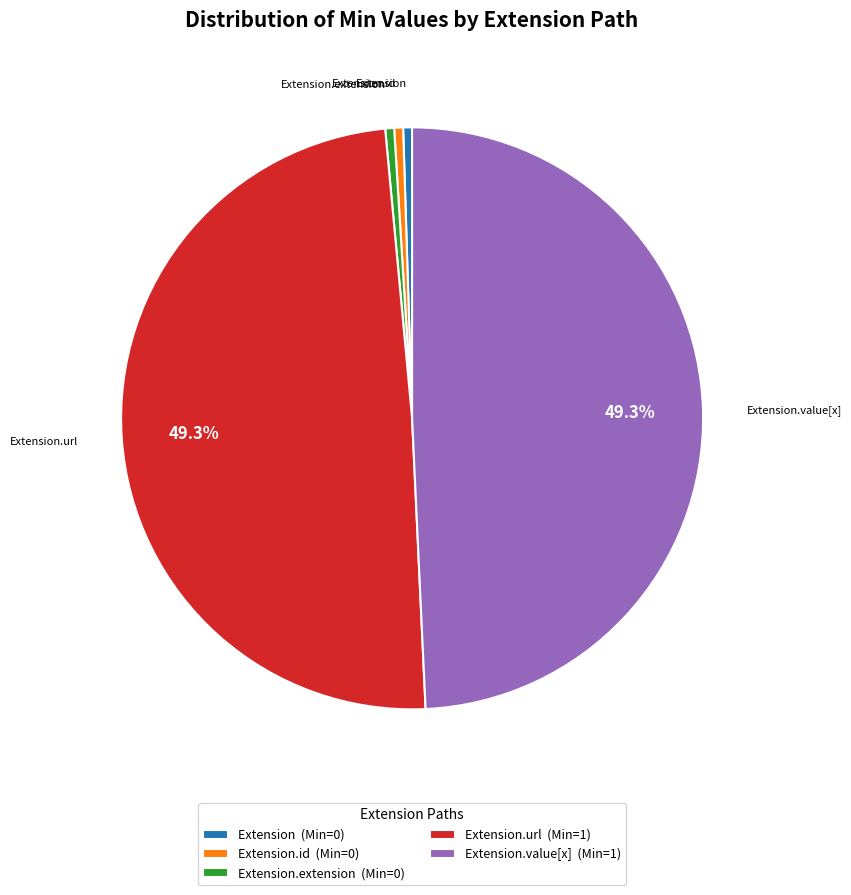

To the nearest percent, what is the average slice percentage?

20%